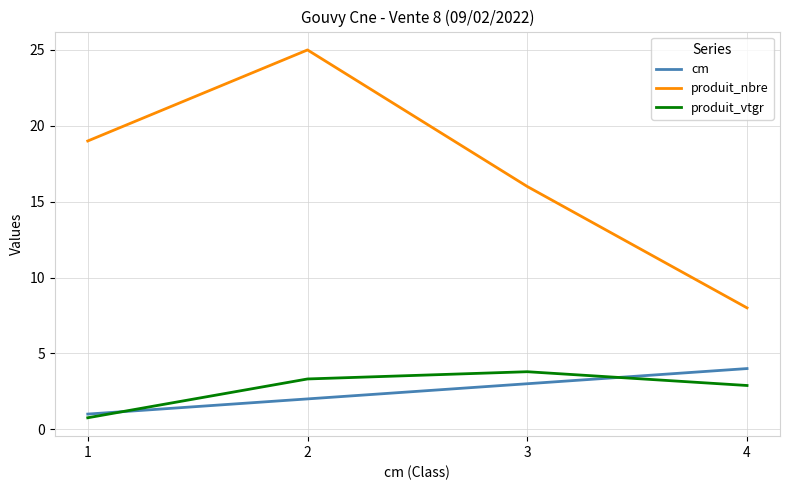

Which category has the lowest value in the produit_vtgr series?

1